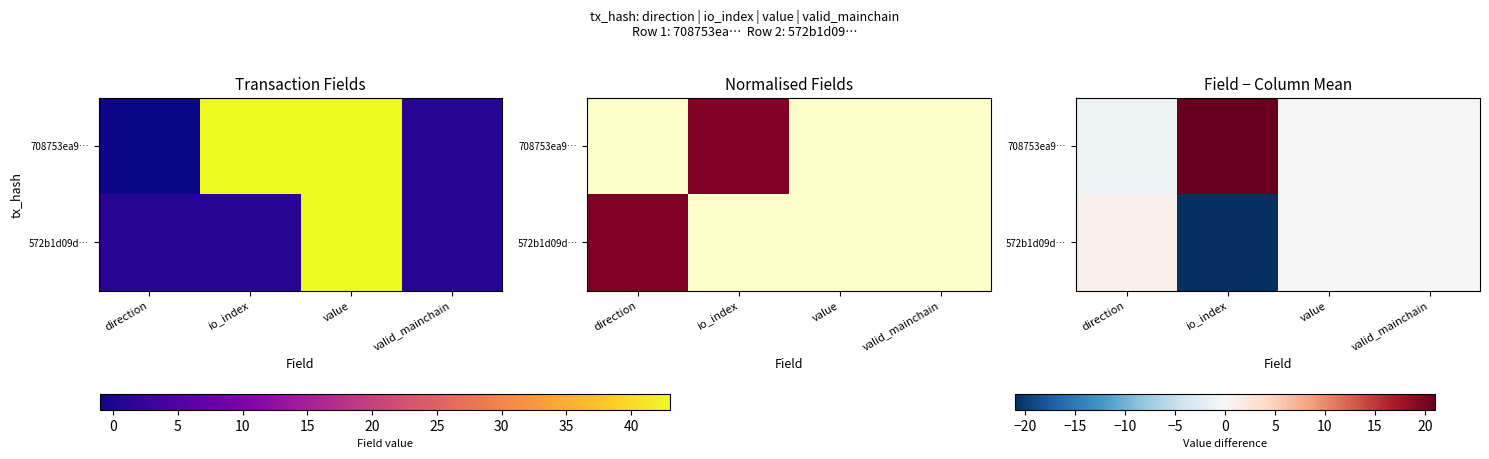

What is the average value of the 572b1d09d… series?

-5